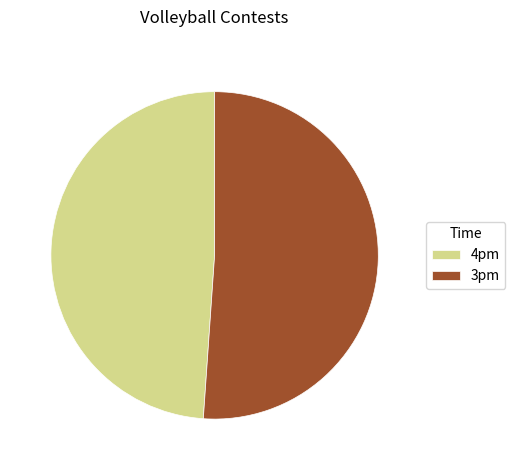

Which has a higher value, 4pm or 3pm?

3pm